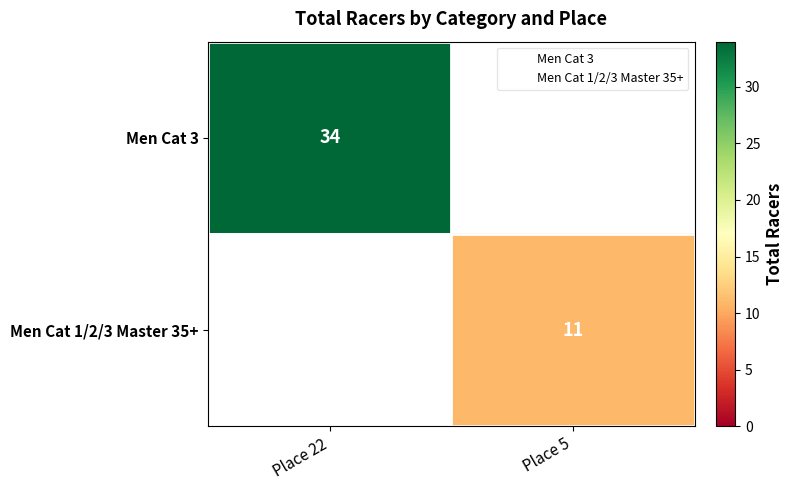

The Men Cat 1/2/3 Master 35+ series shows 4.5 at Place 5. True or false?

False